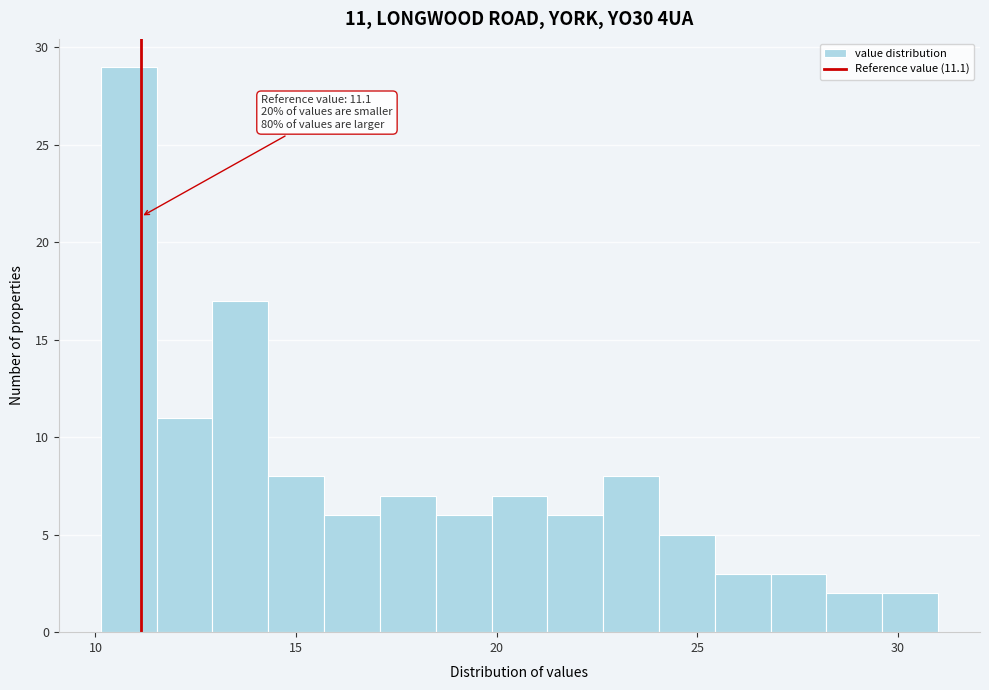

Read against the x-axis, roughly where is the centre of the tallest bar?

11.0